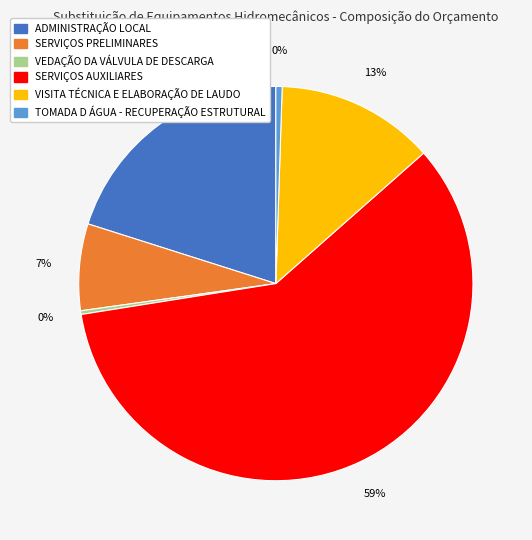

Approximately how many times larger is the value at SERVIÇOS AUXILIARES compared to VEDAÇÃO DA VÁLVULA DE DESCARGA?

194.0